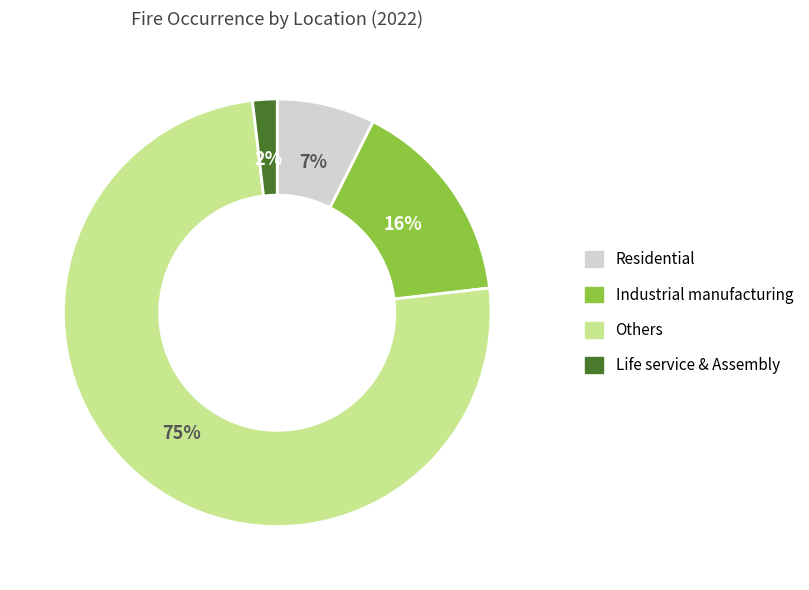

The Others slice represents 84% of the pie. True or false?

False